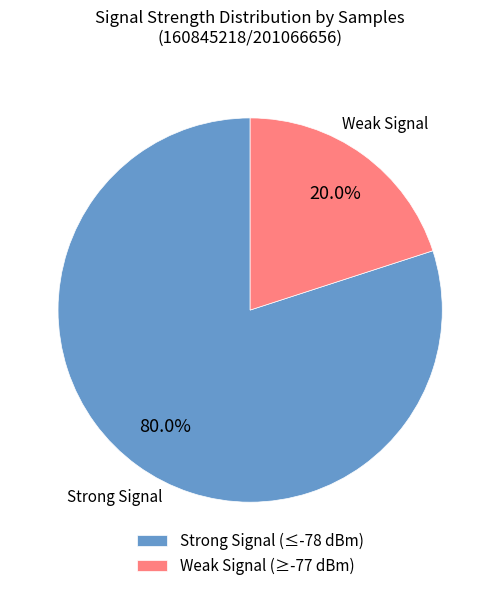

How many segments does this pie chart have?

2